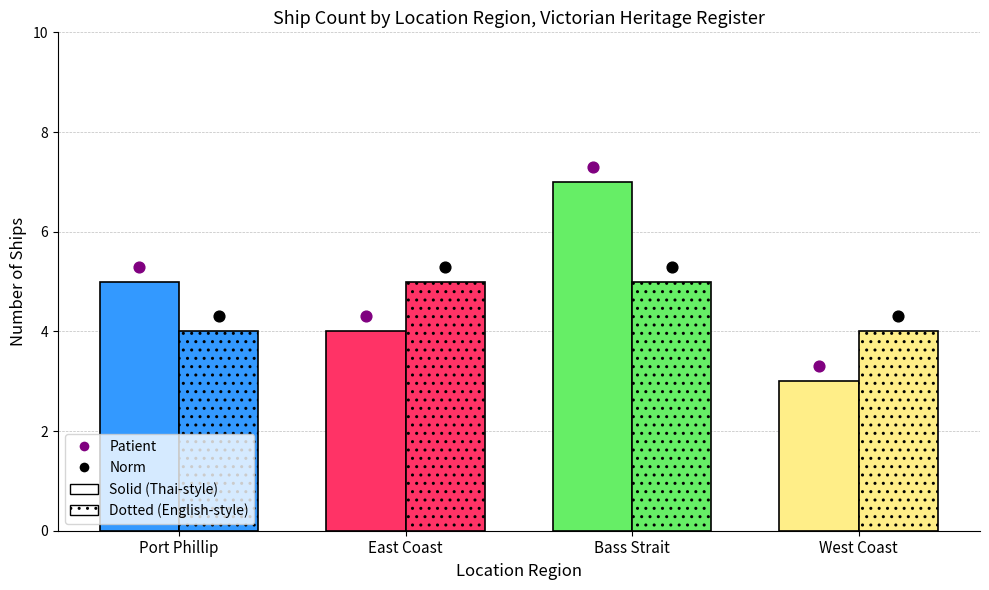

At how many categories does at least one series exceed 4?

3